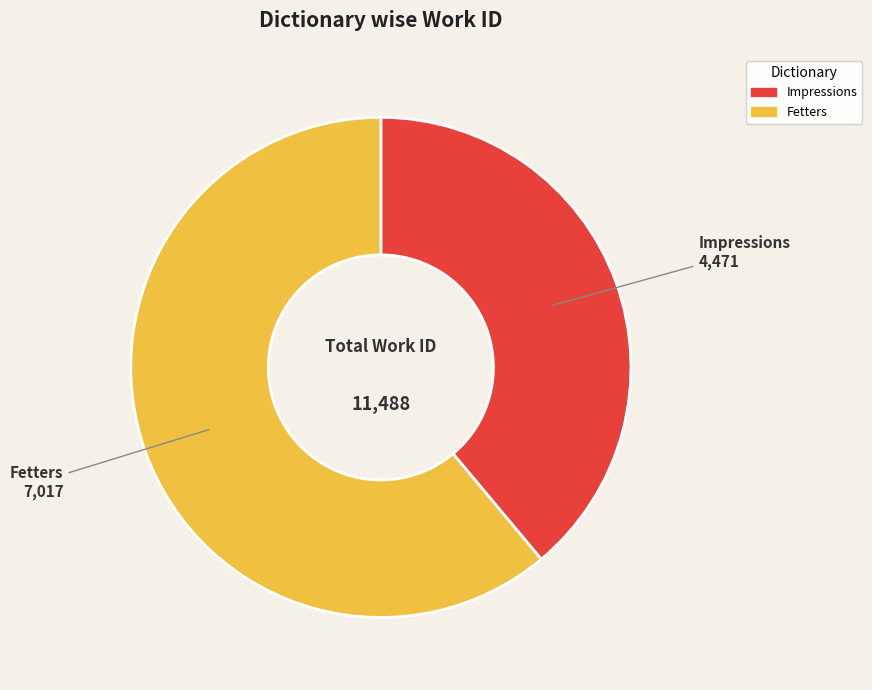

Is the sum of Fetters and Impressions greater than half?

Yes